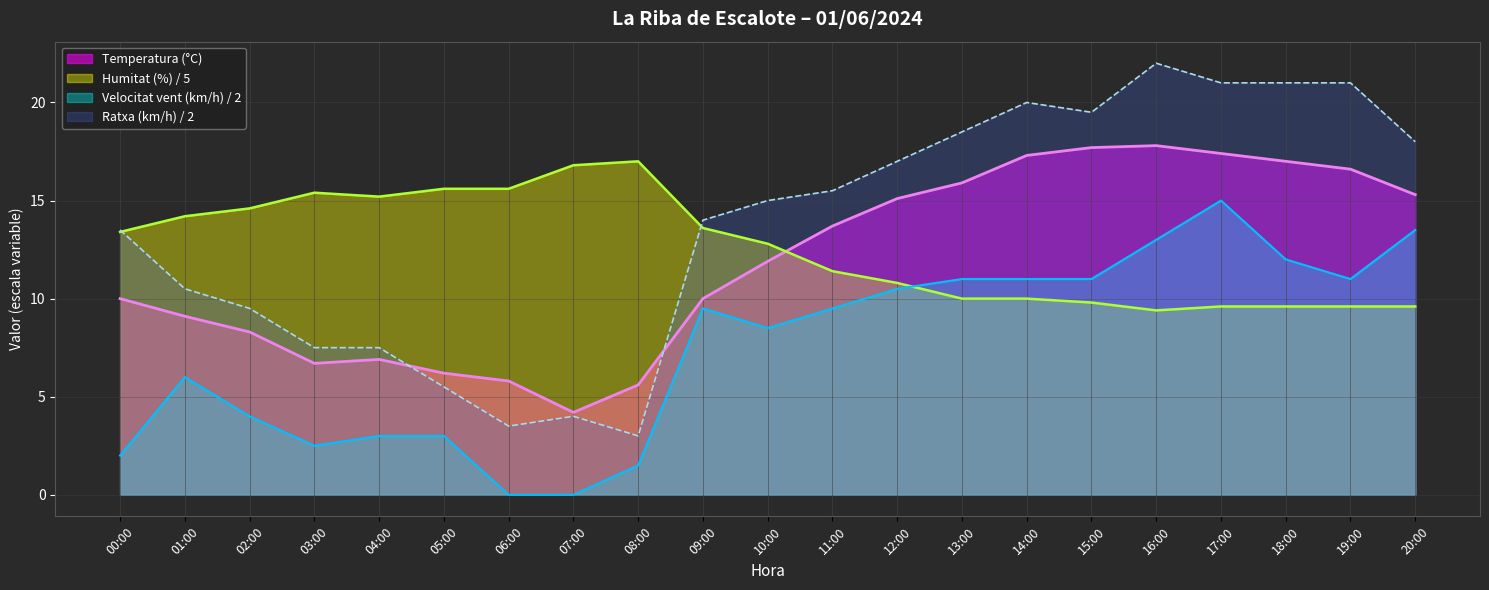

At which category does Ratxa (km/h) reach its first local peak?

07:00